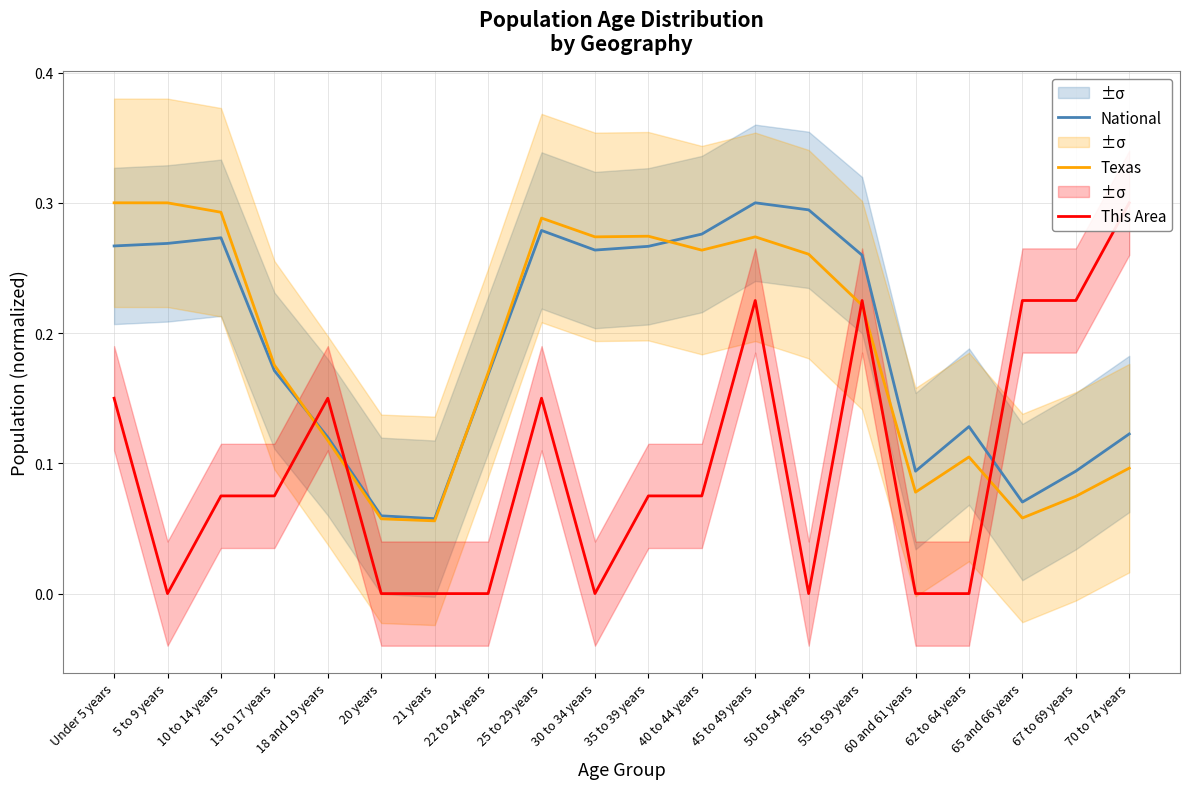

The value of This Area at 67 to 69 years is 0.2. True or false?

True